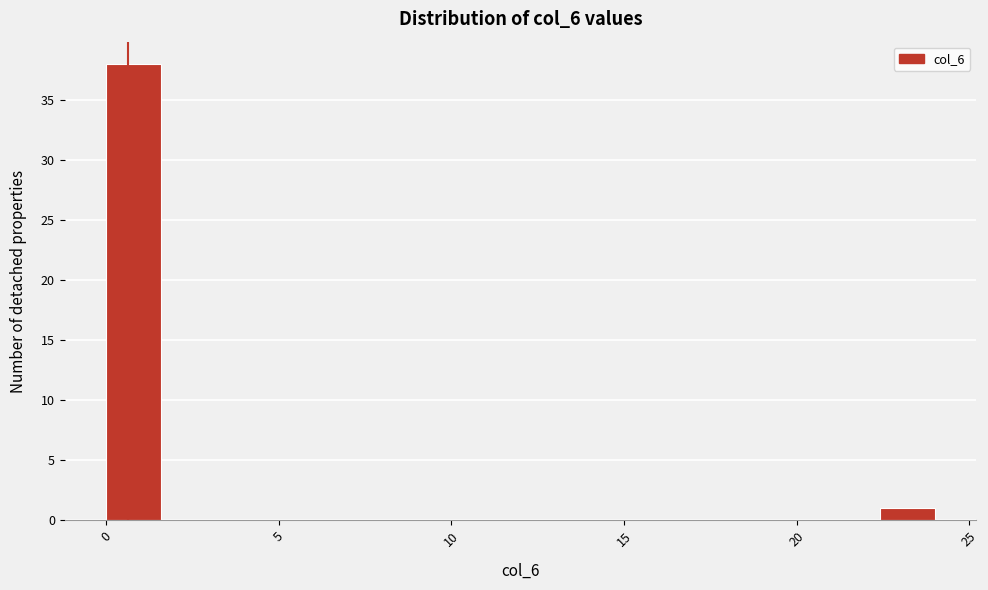

Read against the x-axis, roughly where is the centre of the tallest bar?

1.0